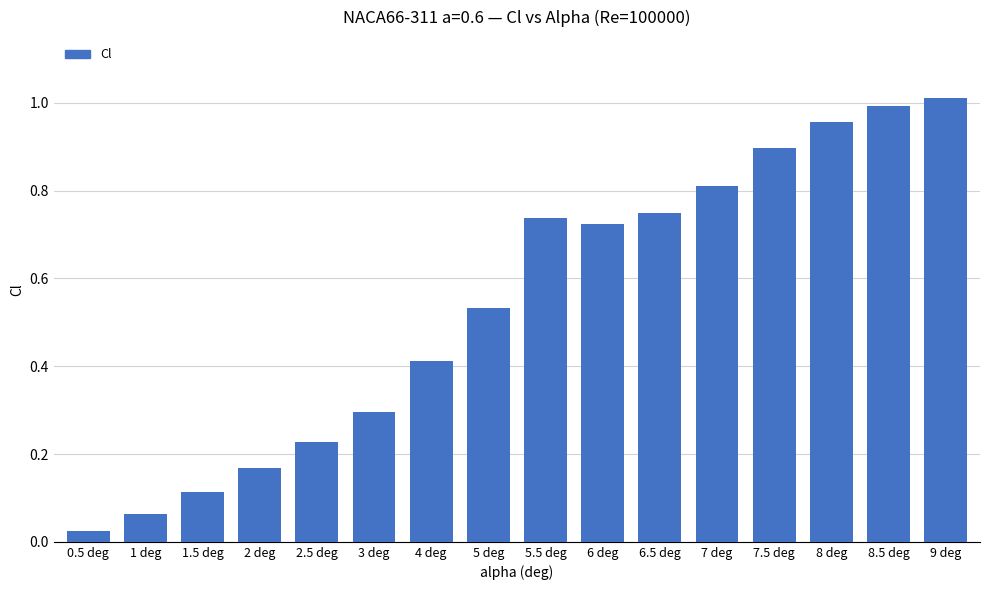

Rank the categories by value from lowest to highest.

0.5 deg, 1 deg, 1.5 deg, 2 deg, 2.5 deg, 3 deg, 4 deg, 5 deg, 6 deg, 5.5 deg, 6.5 deg, 7 deg, 7.5 deg, 8 deg, 8.5 deg, 9 deg